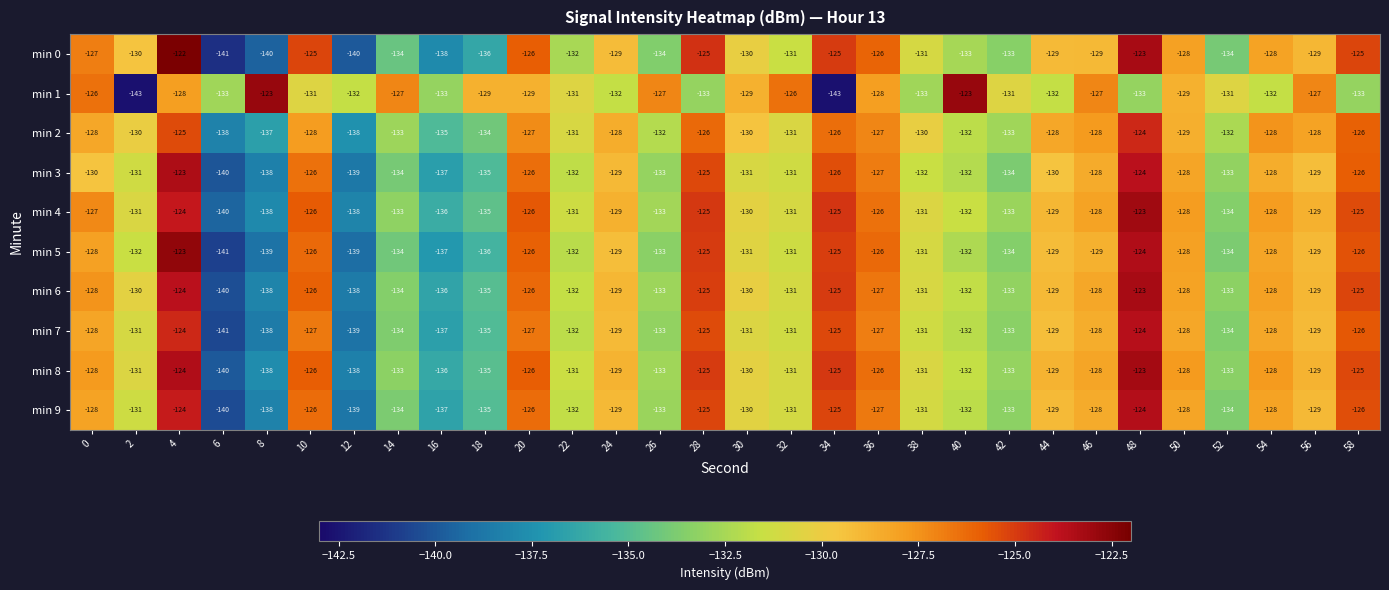

At which category is the sum across all series the highest?

4